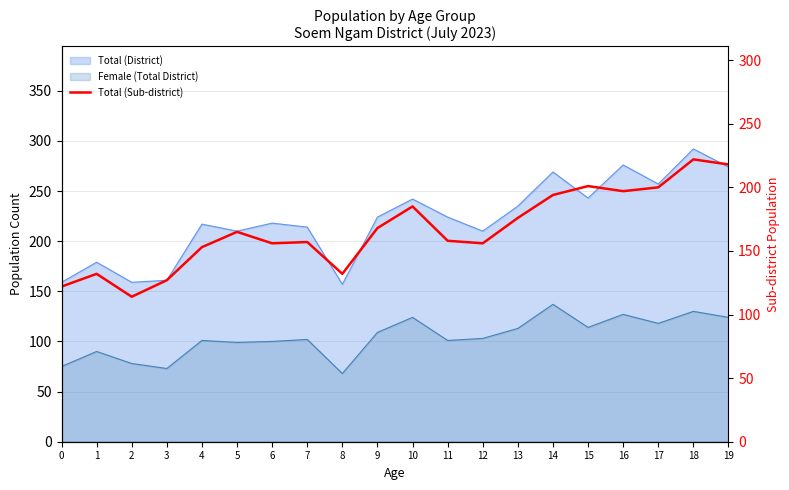

Approximately how many times larger is the value at 1 compared to 12?

0.8